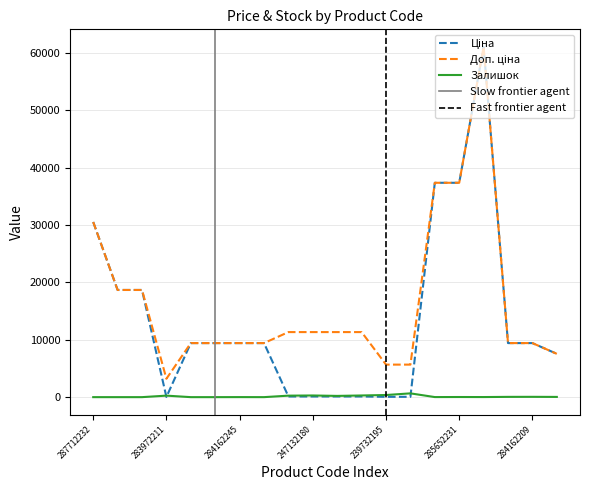

In Ціна, how many points are higher than both neighbors (excluding endpoints)?

1